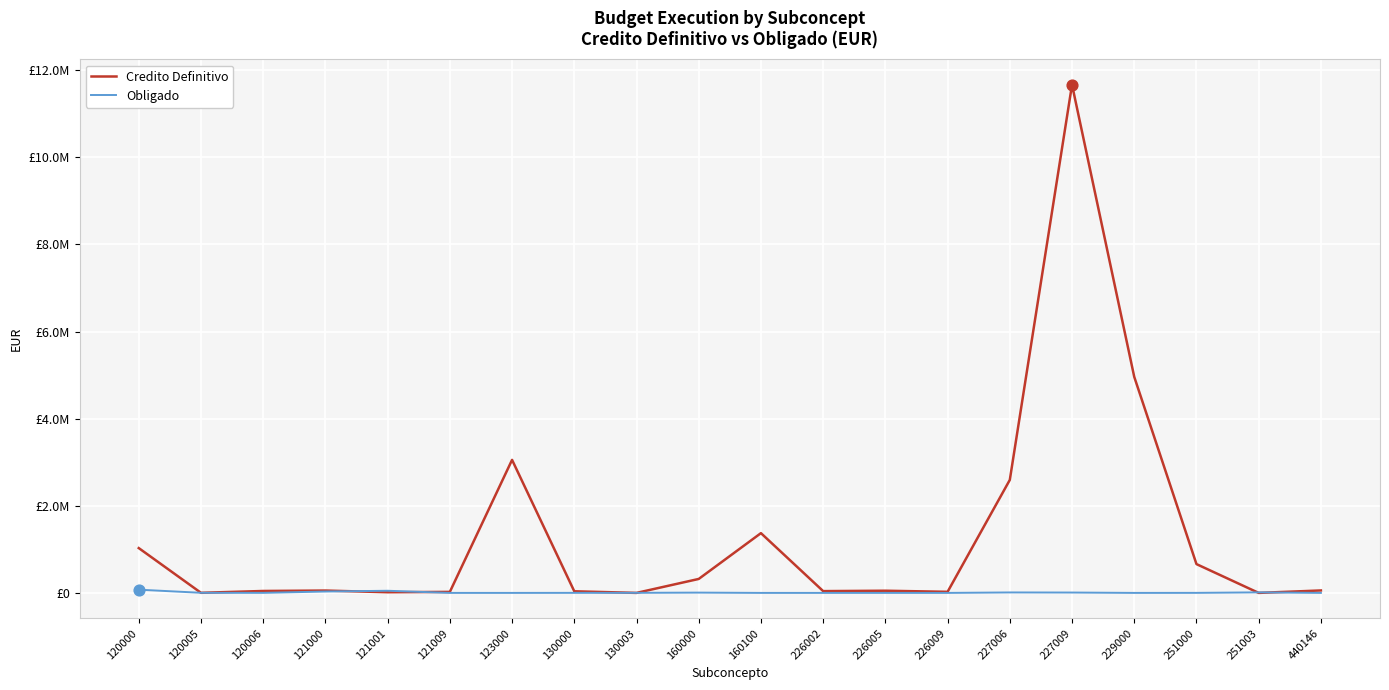

Is the value of Obligado at 229000 greater than the value of Credito Definitivo at 229000?

No